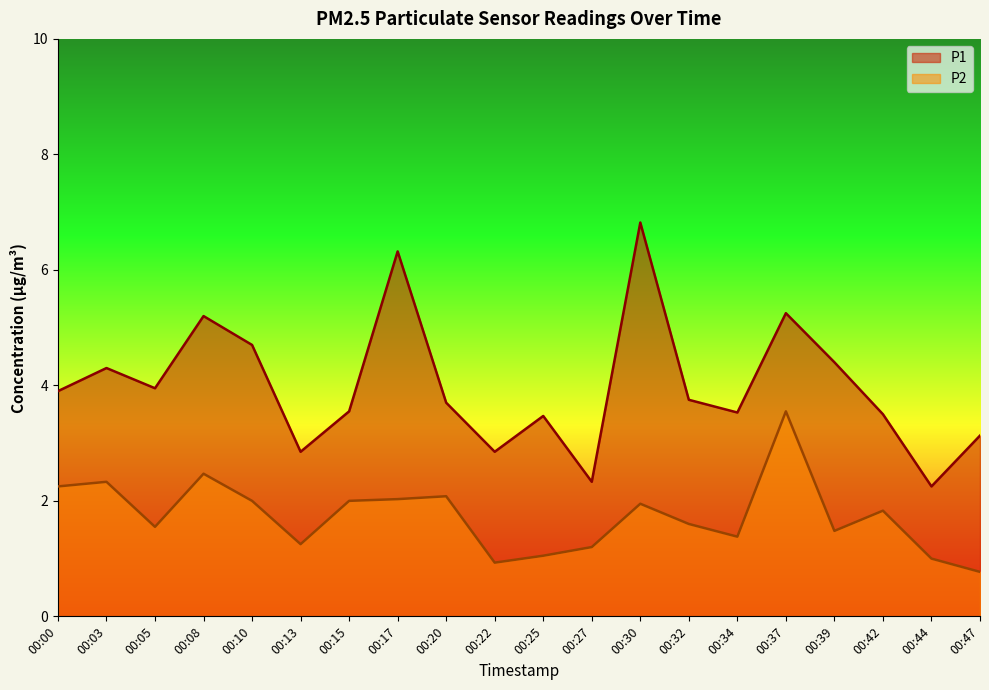

How many series are shown in this chart?

2